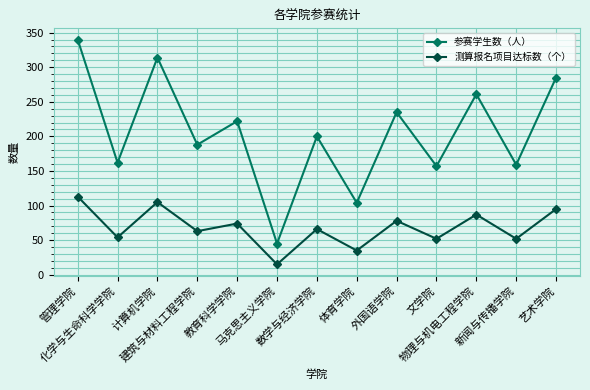

True or false: 参赛学生数（人） and 测算报名项目达标数（个） cross at least once.

False